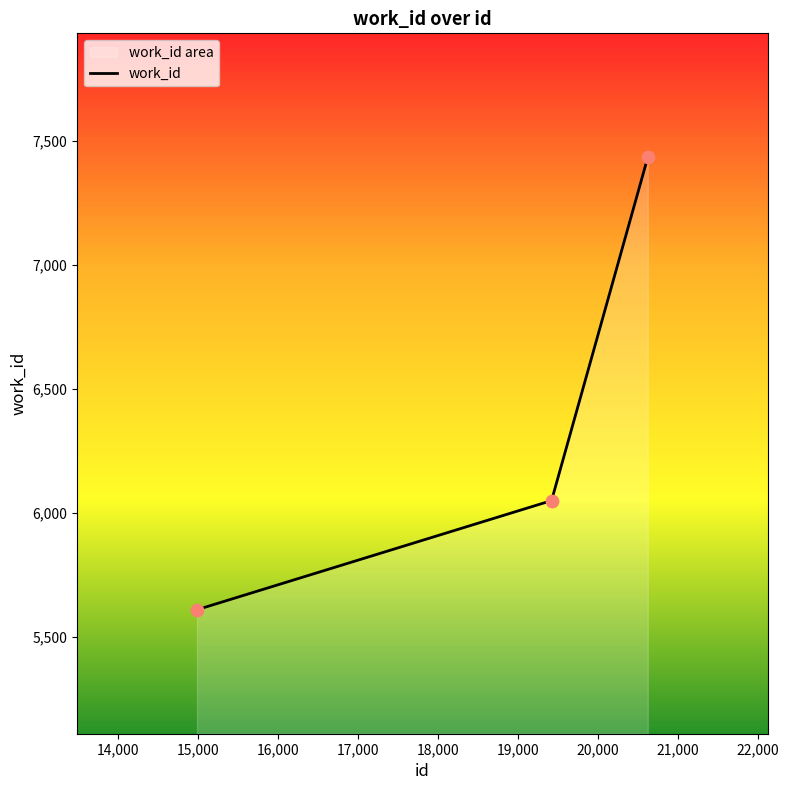

What is the change in value from 14985 to 19421?

+440